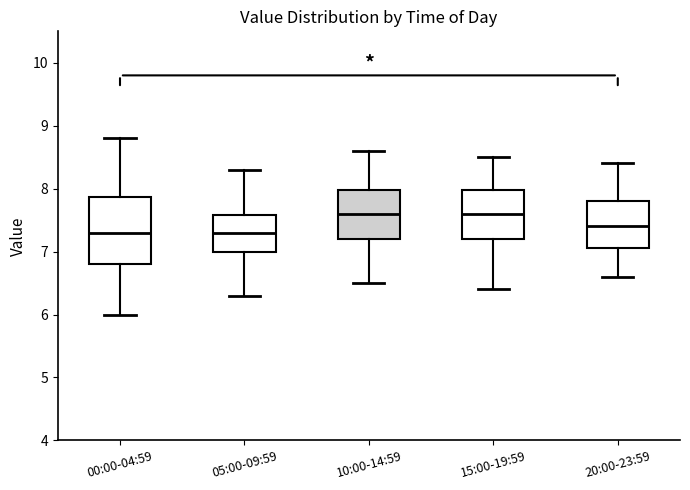

Reading left to right, transcribe this box plot: for each box, give where its median line is, the range the box spans, and where its two whiskers end, as read against the y-axis. The values are not printed on the chart, so give them approximately, as read against the axis.

00:00-04:59: median 7.3, box 6.8 to 7.9, whiskers 6.0 to 8.8
05:00-09:59: median 7.3, box 7.0 to 7.6, whiskers 6.3 to 8.3
10:00-14:59: median 7.6, box 7.2 to 8.0, whiskers 6.5 to 8.6
15:00-19:59: median 7.6, box 7.2 to 8.0, whiskers 6.4 to 8.5
20:00-23:59: median 7.4, box 7.1 to 7.8, whiskers 6.6 to 8.4